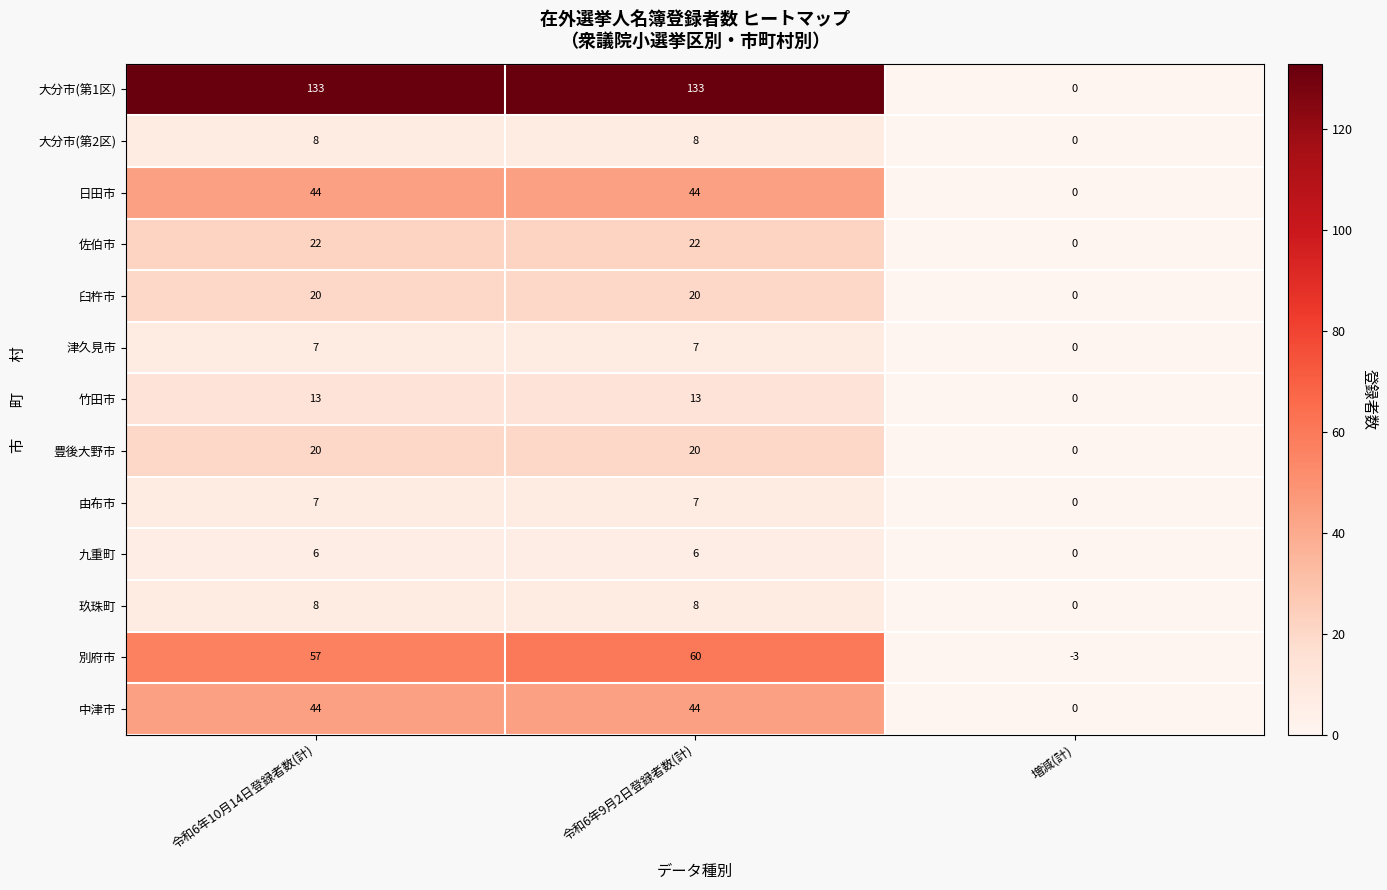

The 佐伯市 series shows 0 at 増減(計). True or false?

True